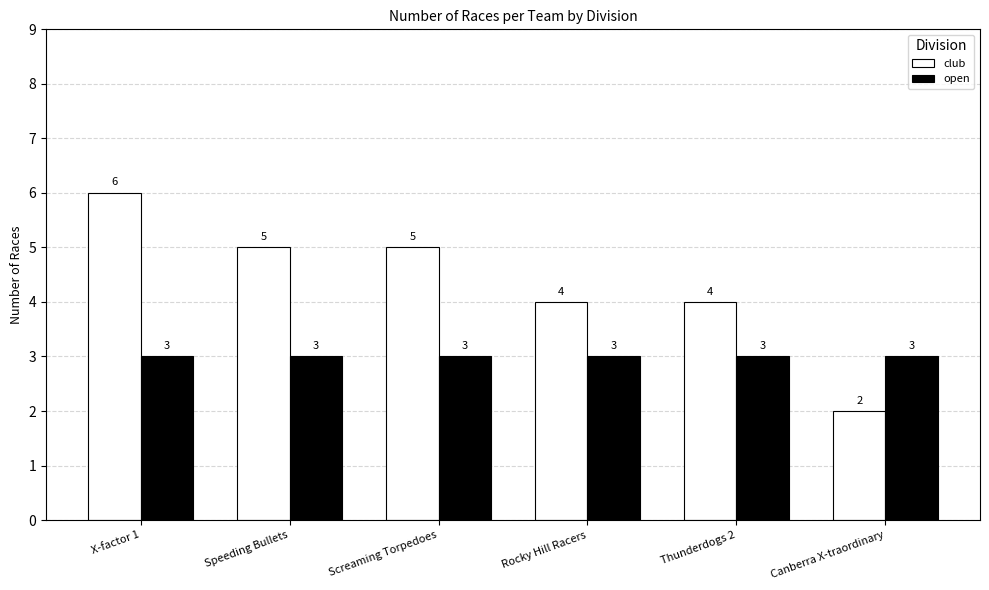

Reading left to right, transcribe all the data shown in this chart.

club: 6	5	5	4	4	2
open: 3	3	3	3	3	3